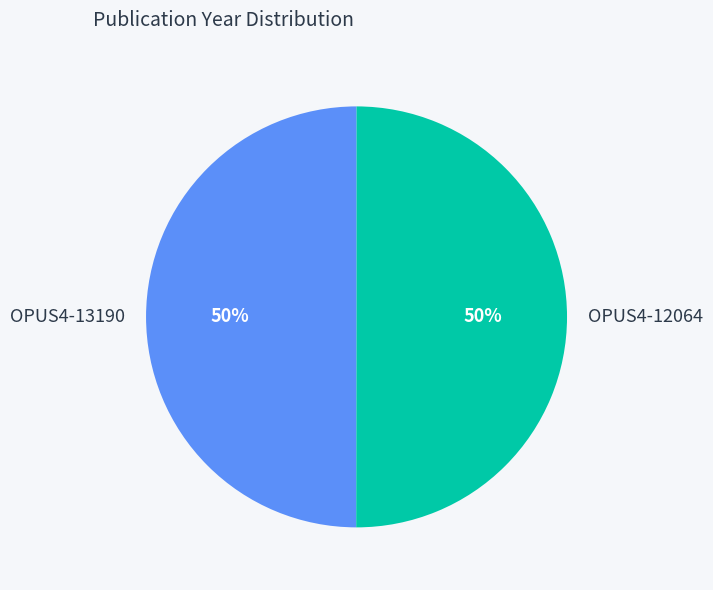

Combined, do OPUS4-13190 and OPUS4-12064 account for over 50%?

Yes